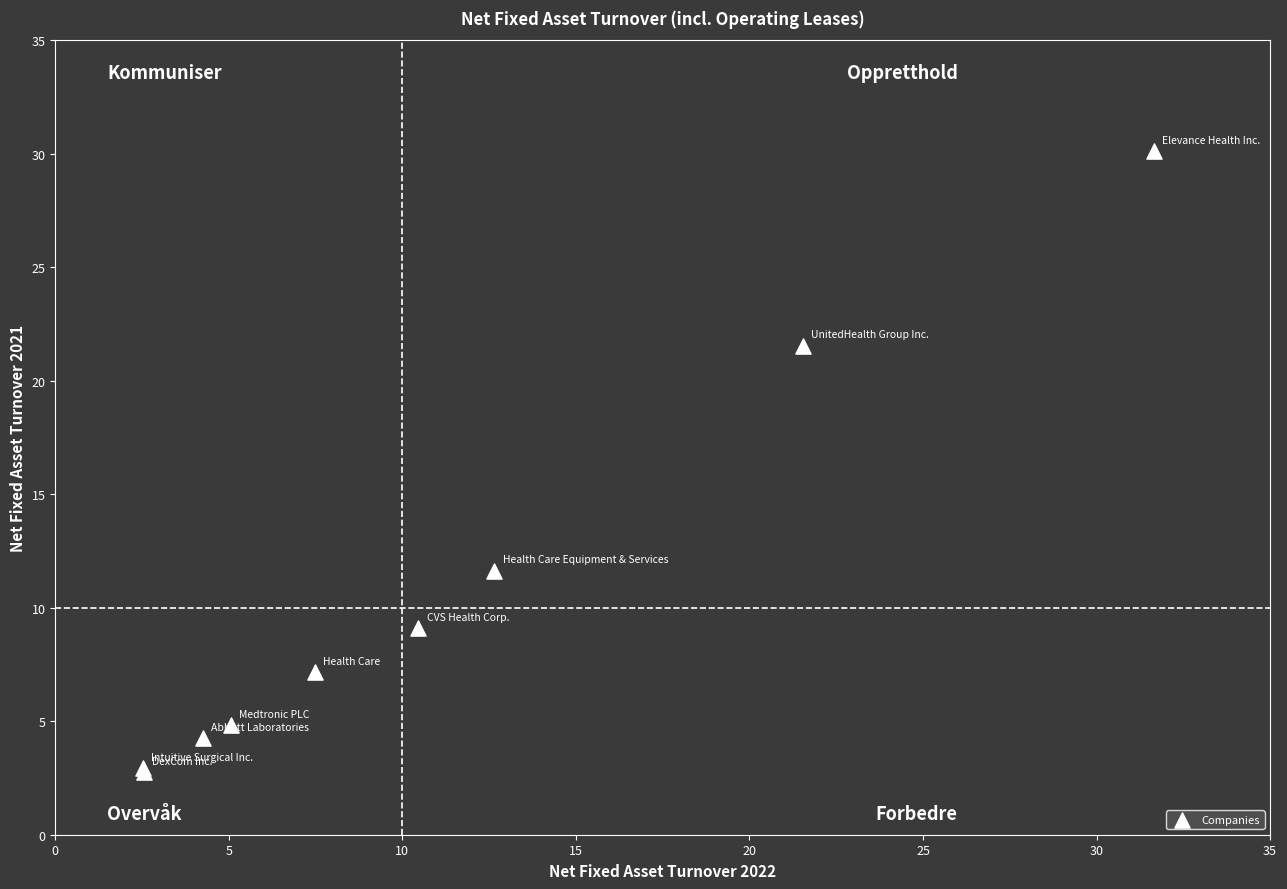

What Y value in the scatter plot is closest to 16?

11.6